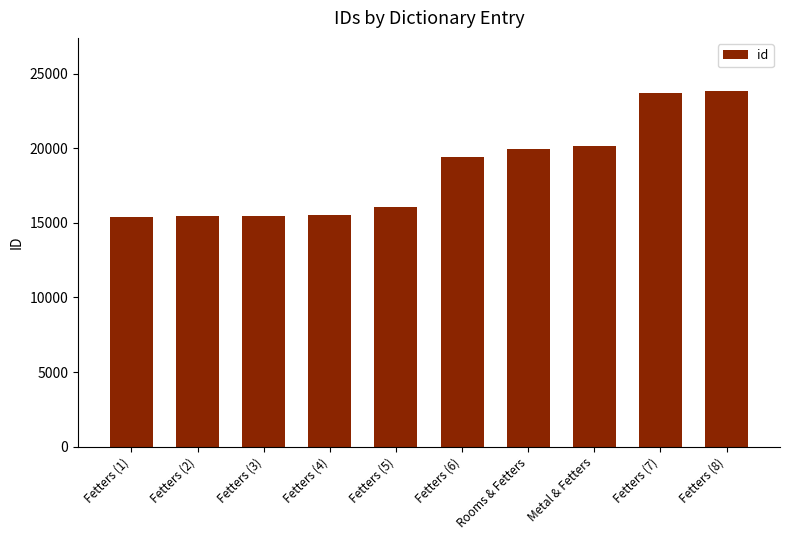

What is the approximate value at Fetters (2), to the nearest 100?

15400